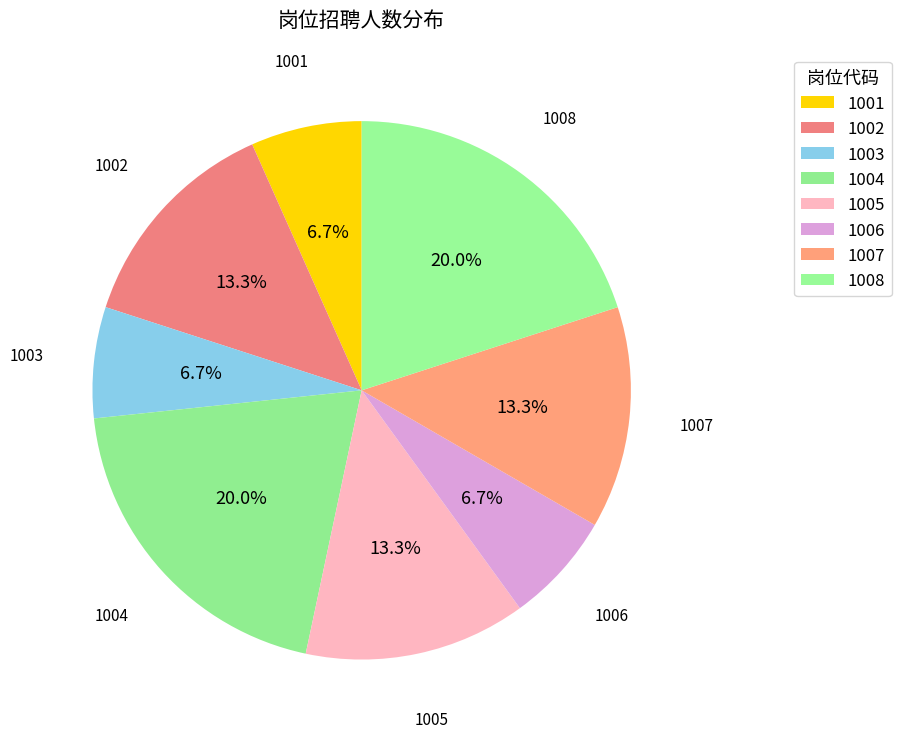

What percentage is the 1004 slice, to the nearest percent?

20%